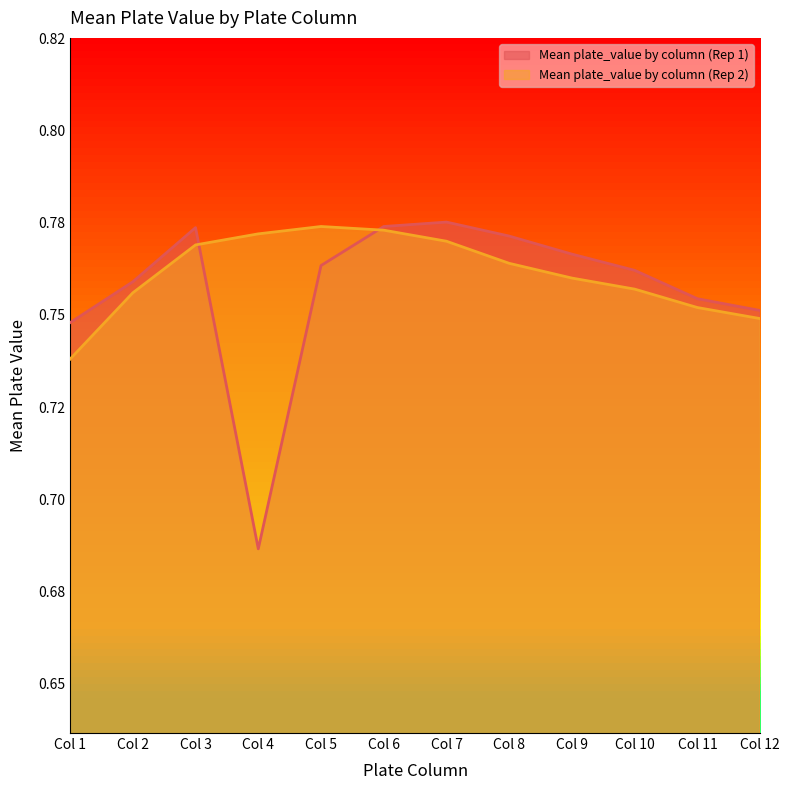

What is the value of the 1st point from the left?

0.7